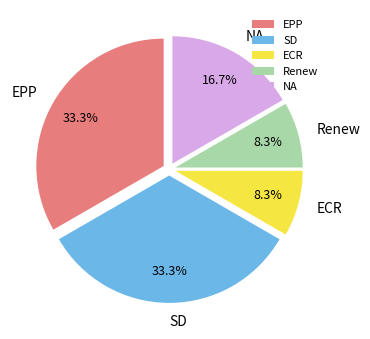

To the nearest percent, what is the difference between the largest and smallest slice percentages?

25%